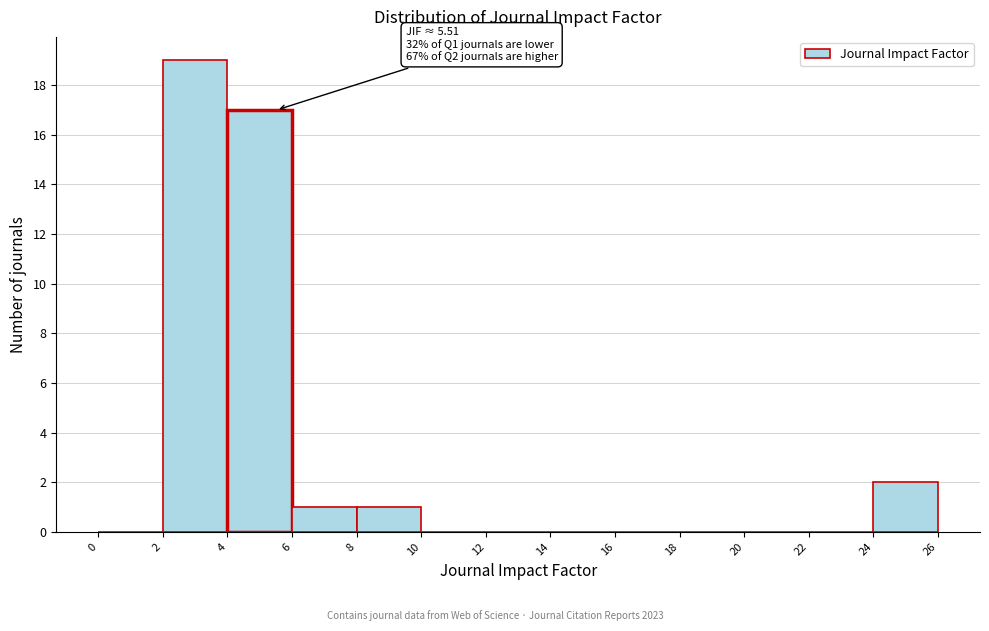

Which range on the x-axis has the tallest bar?

2 to 4